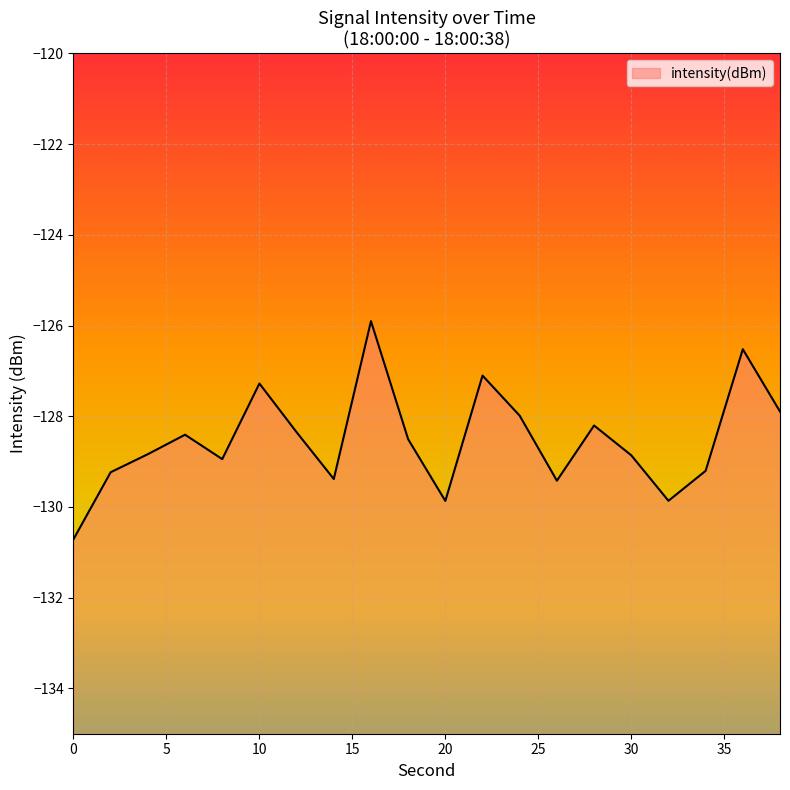

Which label corresponds to the largest value in the chart?

16